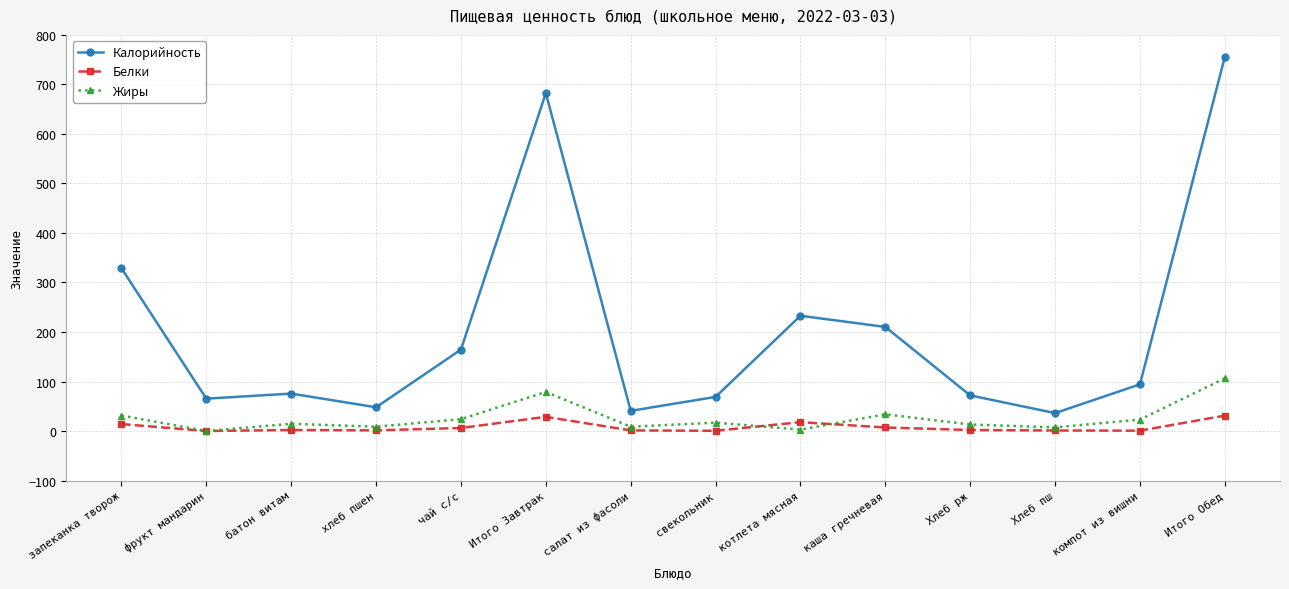

At which label does Калорийность first exceed 94?

запеканка творож